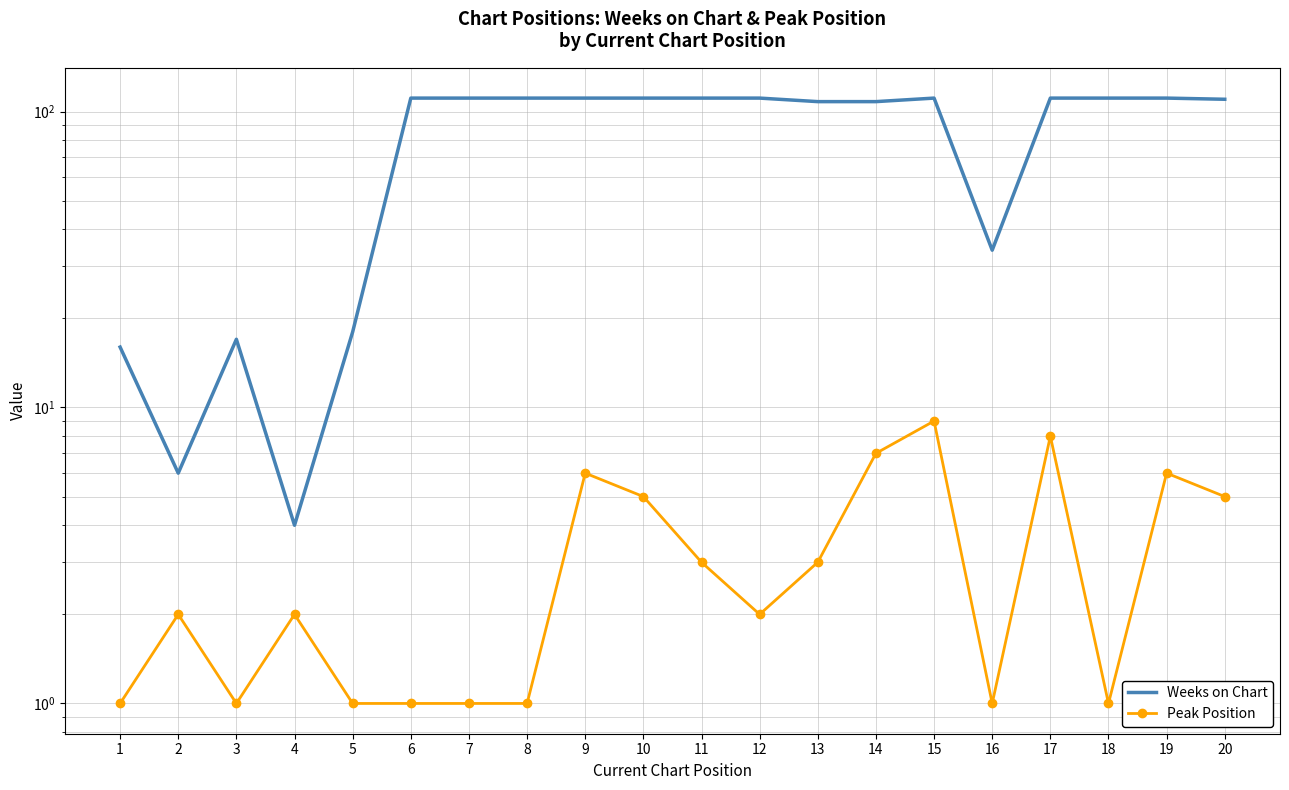

Is the value of Peak Position at 1 greater than the value of Weeks on Chart at 15?

No